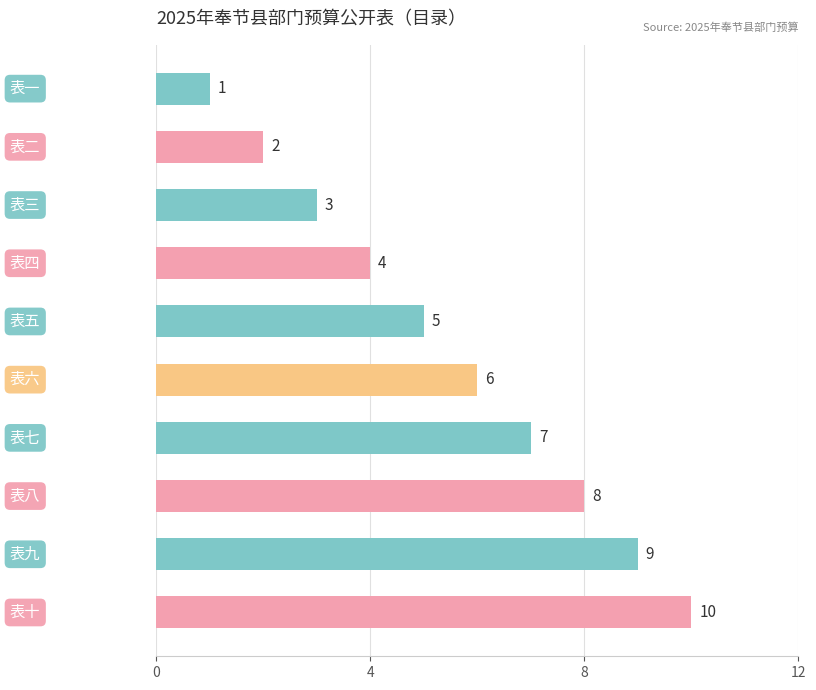

What is the sum of all values?

55